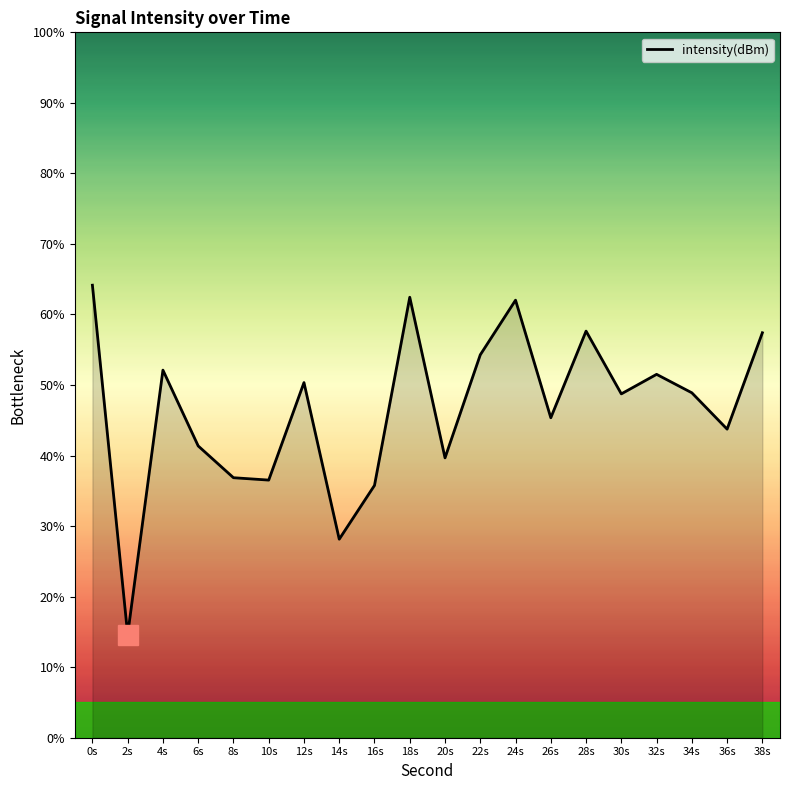

At which category does the data reach its first local valley?

2s